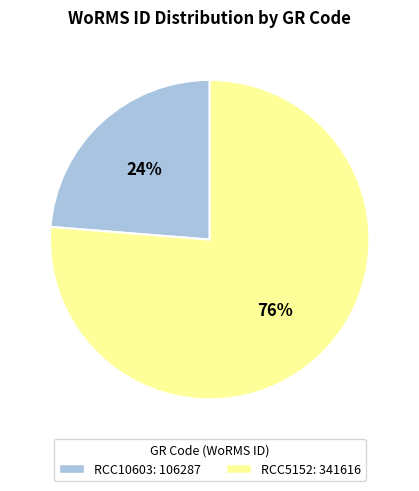

What percentage is the RCC10603 slice, to the nearest percent?

24%